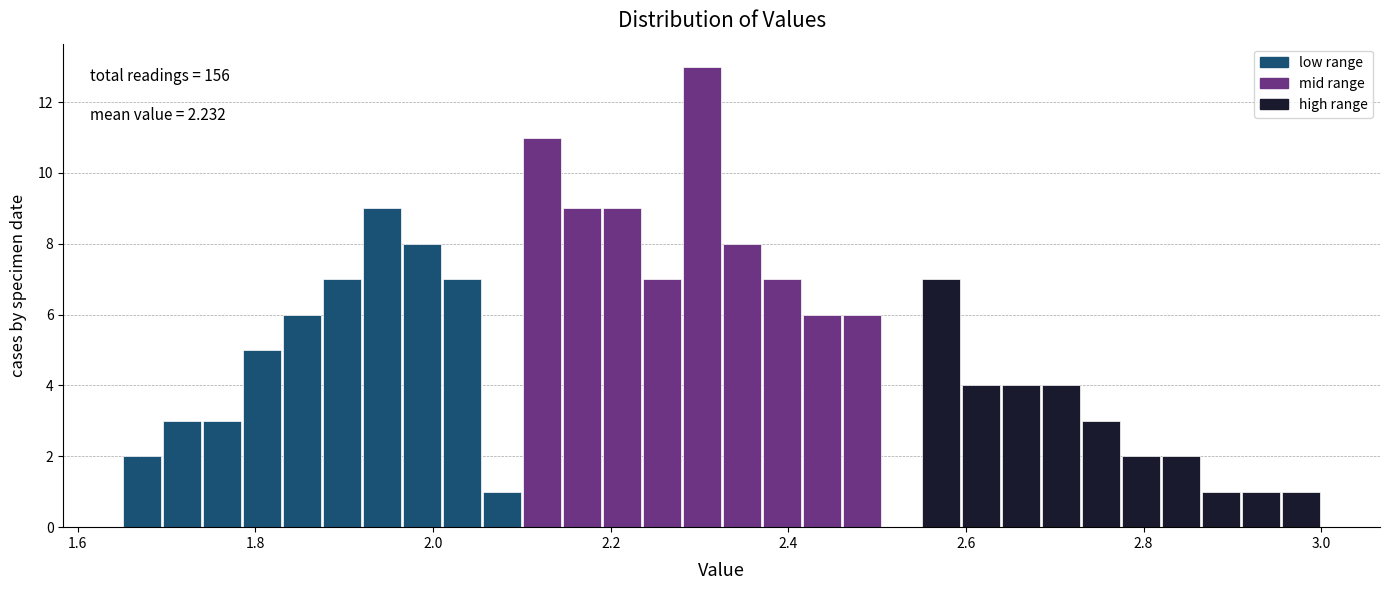

Read against the x-axis, roughly where is the centre of the tallest bar?

2.30